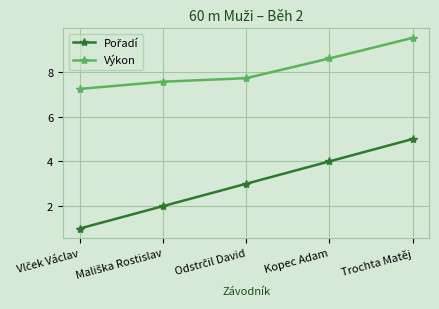

Is it true that Výkon equals 13.4 at Trochta Matěj?

False